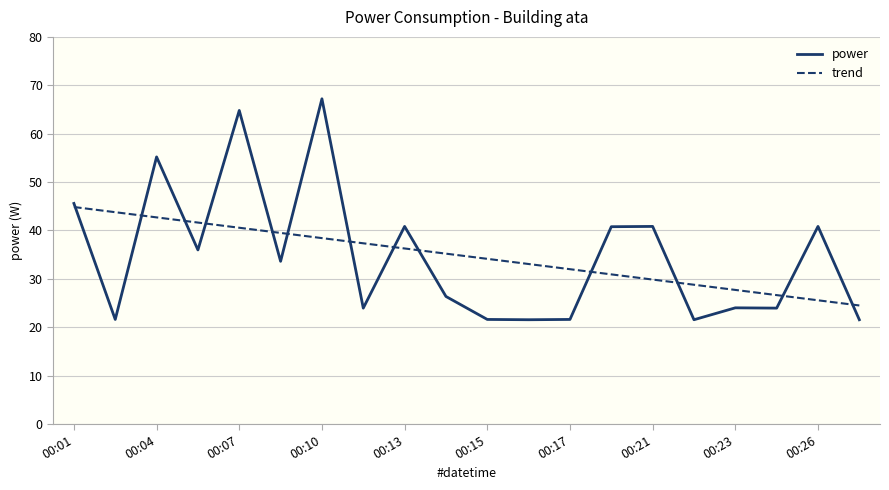

Which series has the widest spread of values?

power